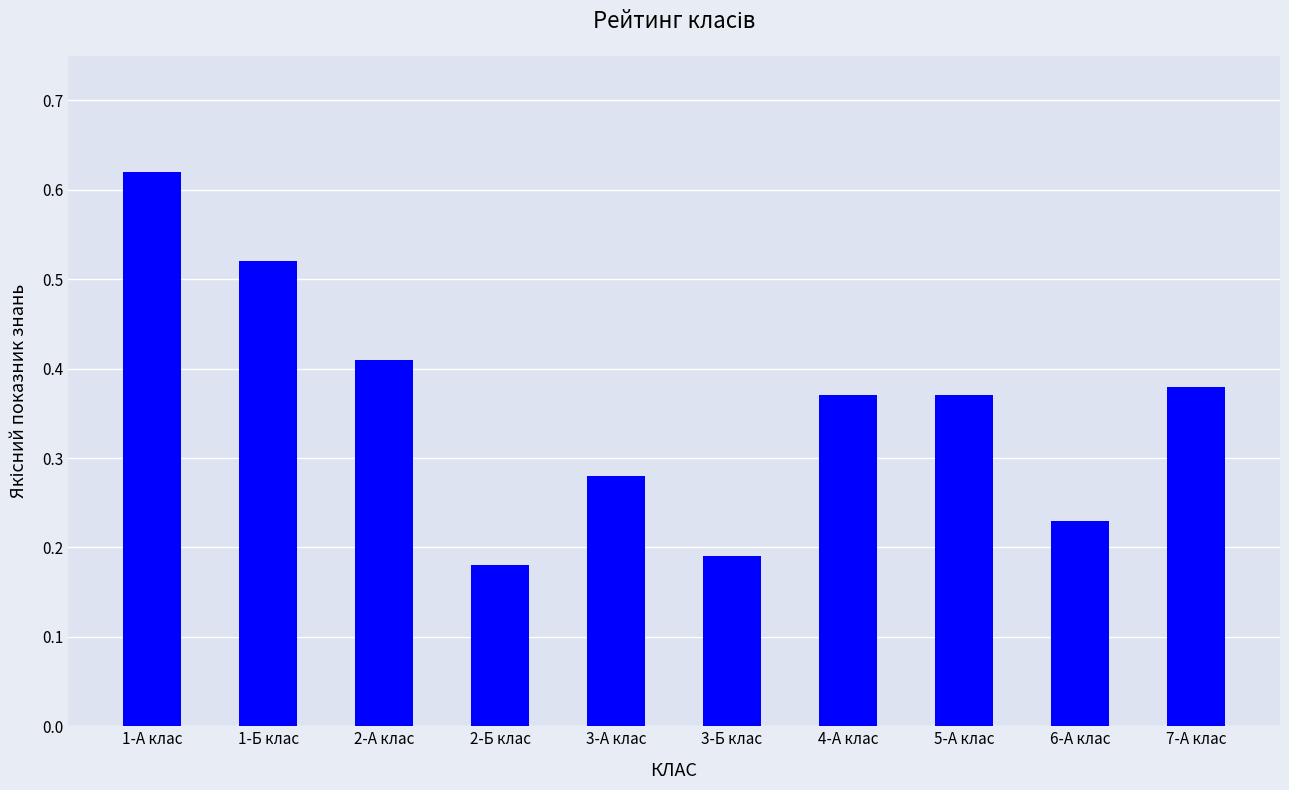

What is the sum of the values at 1-А клас and 4-А клас?

1.0